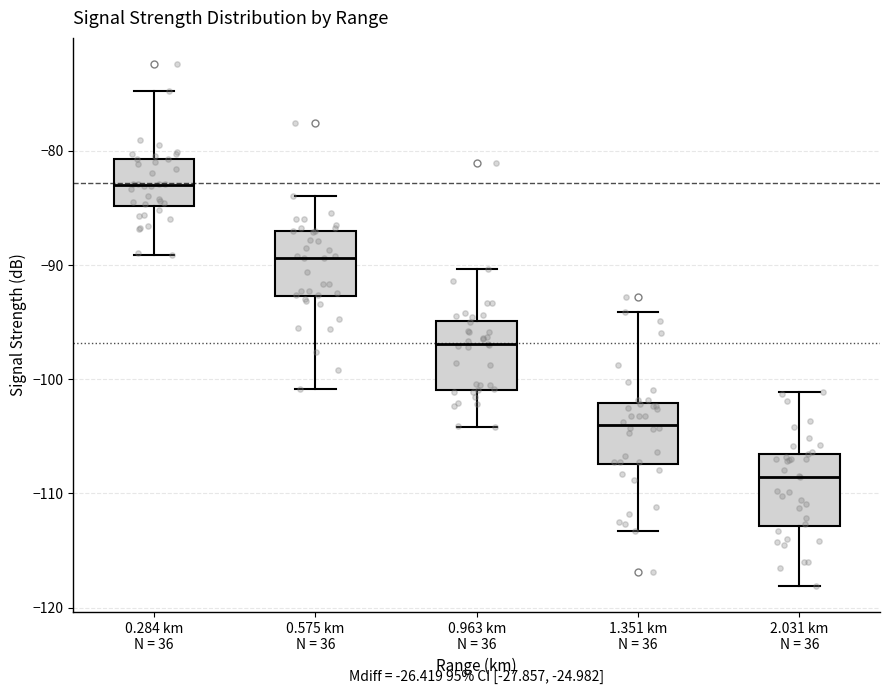

Reading left to right, transcribe this box plot: for each box, give where its median line is, the range the box spans, and where its two whiskers end, as read against the y-axis. The values are not printed on the chart, so give them approximately, as read against the axis.

0.284 km N = 36: median -83, box -85 to -81, whiskers -89 to -75
0.575 km N = 36: median -89, box -93 to -87, whiskers -101 to -84
0.963 km N = 36: median -97, box -101 to -95, whiskers -104 to -90
1.351 km N = 36: median -104, box -107 to -102, whiskers -113 to -94
2.031 km N = 36: median -109, box -113 to -107, whiskers -118 to -101